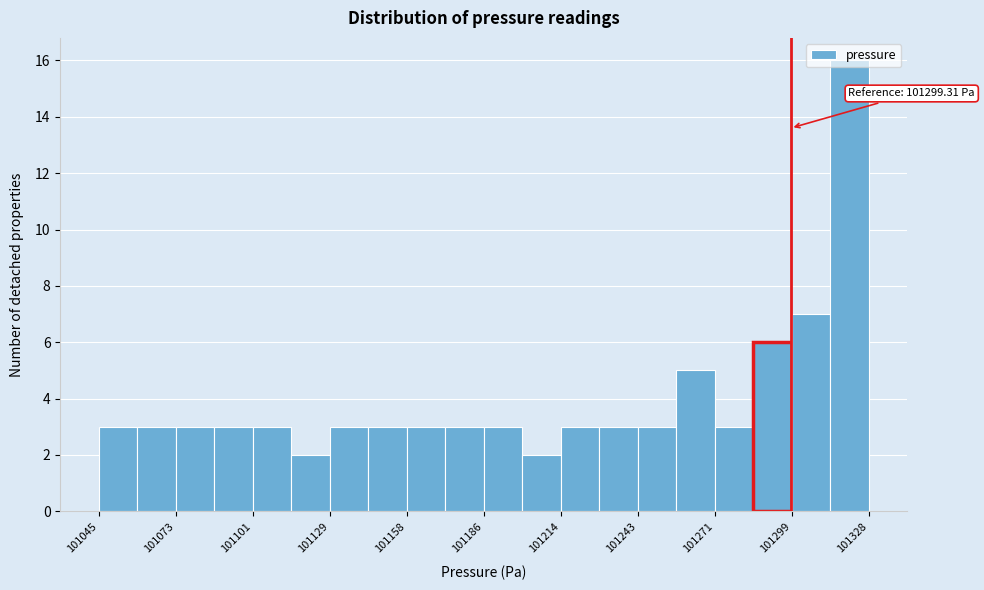

Read against the x-axis, roughly where is the centre of the tallest bar?

101320